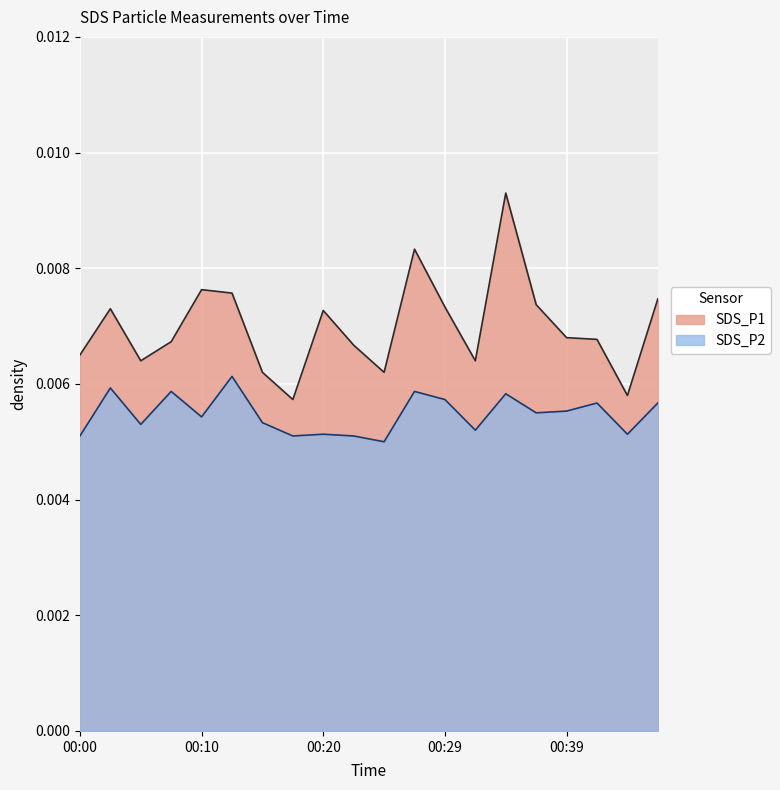

List the series in order of their overall mean, highest first.

SDS_P1, SDS_P2